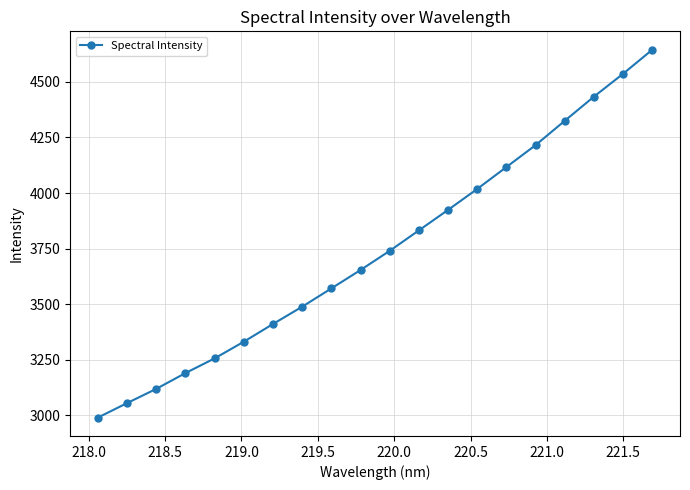

What is the value of the 7th point from the left?

3410.9